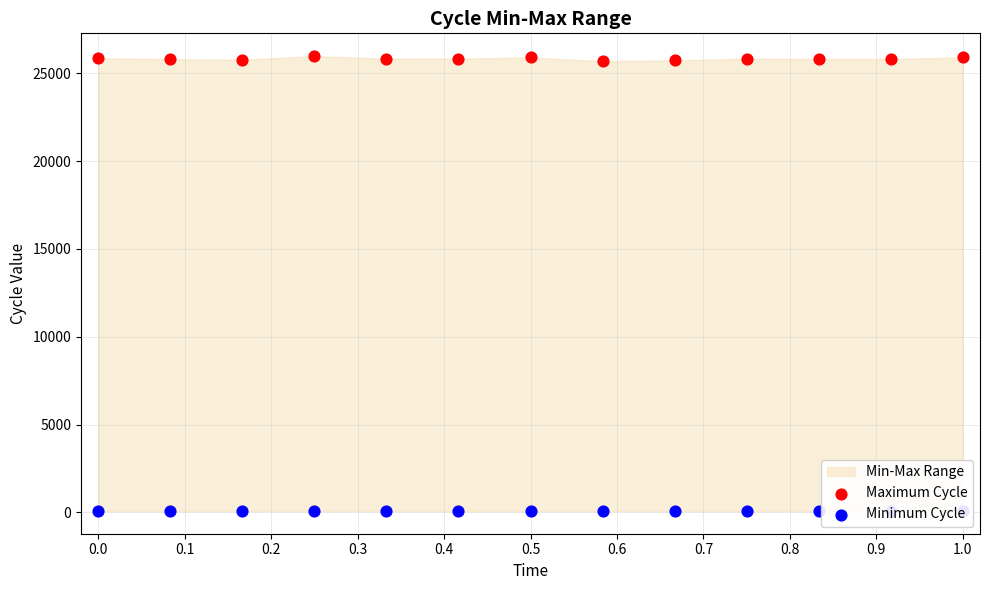

Which series contains the lowest Y value?

Minimum Cycle